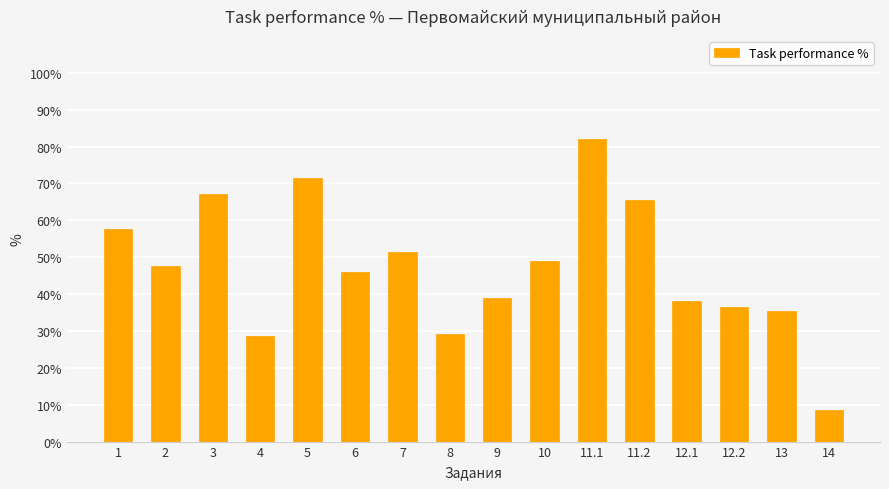

What is the difference between the values at 9 and 13?

3.4